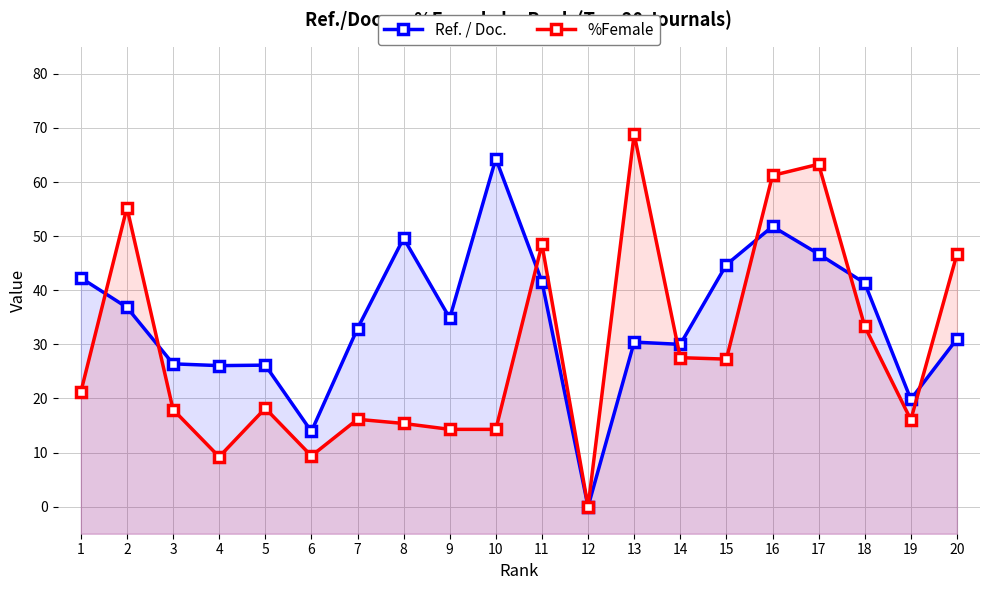

What are all the series names shown in the legend?

Ref. / Doc., %Female